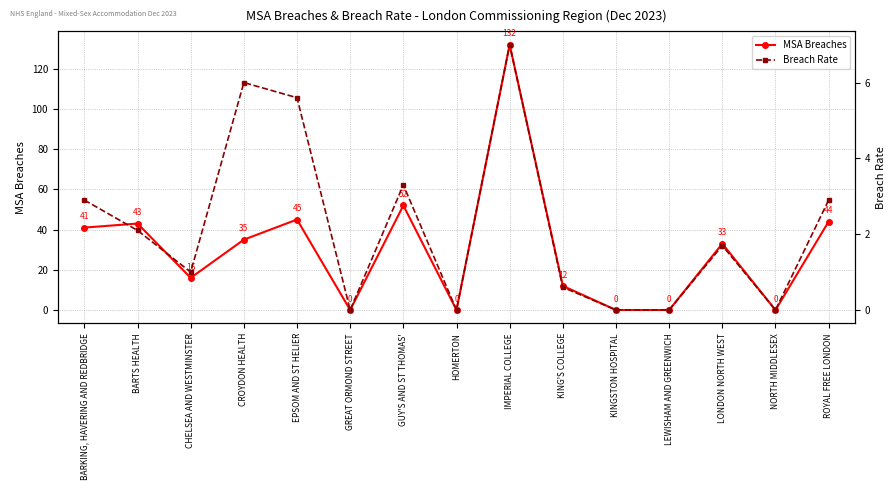

What is the sum of all MSA Breaches values?

453